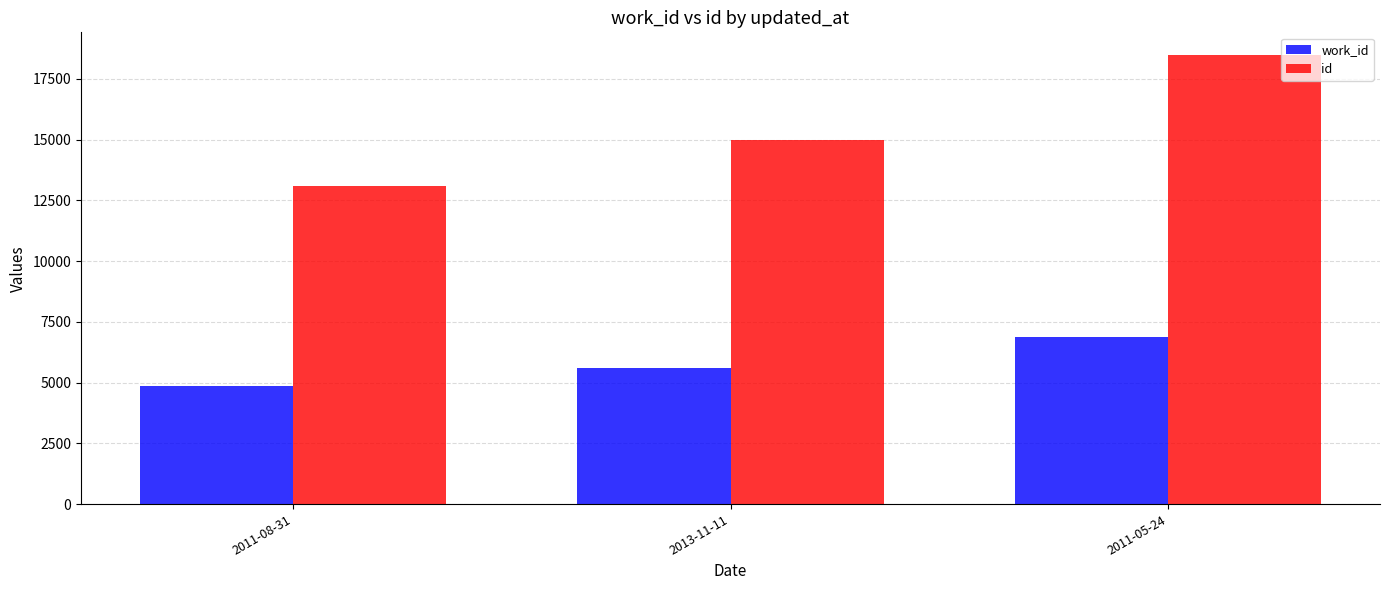

What is the lowest value of the work_id series?

4878